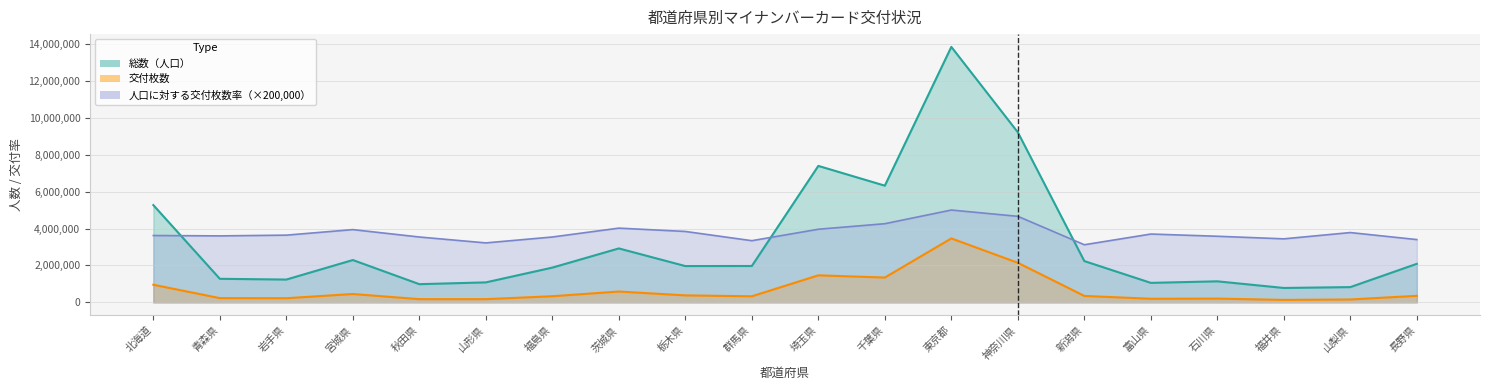

In 総数（人口）, how many points are higher than both neighbors (excluding endpoints)?

5